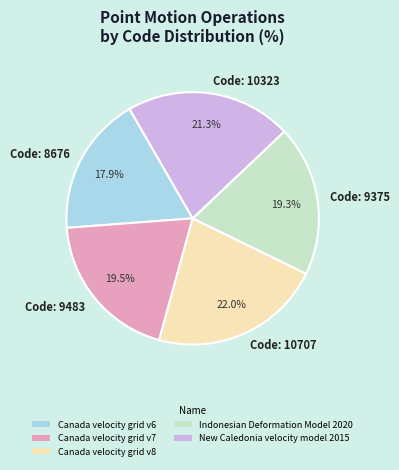

Which has a higher value, Code: 9483 or Code: 8676?

Code: 9483